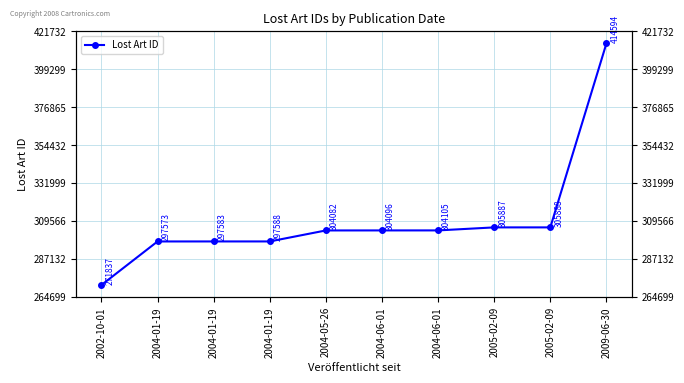

What is the label of the 3rd point from the right?

2005-02-09